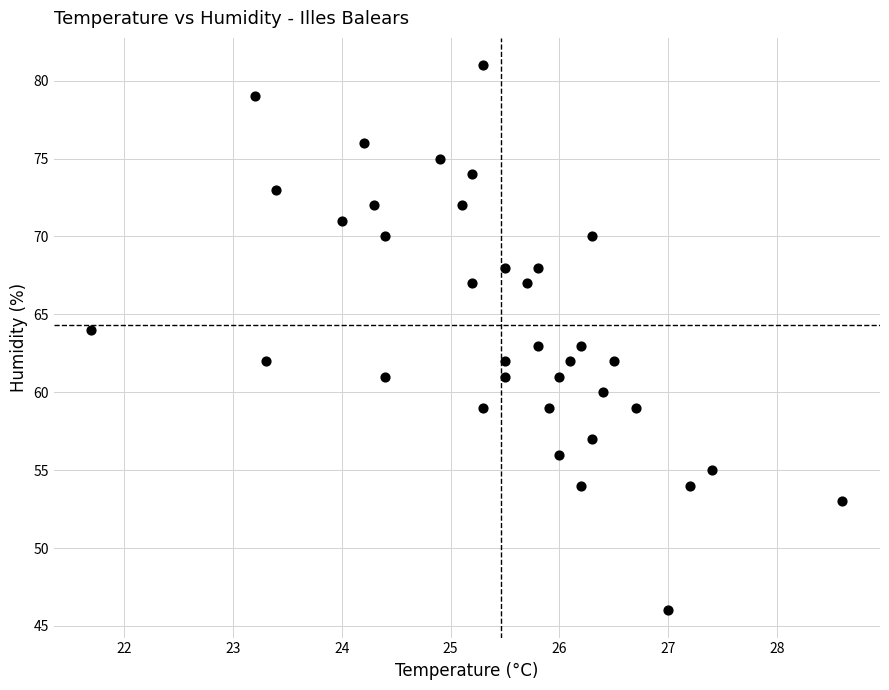

What is the range of Y values (max minus min)?

35